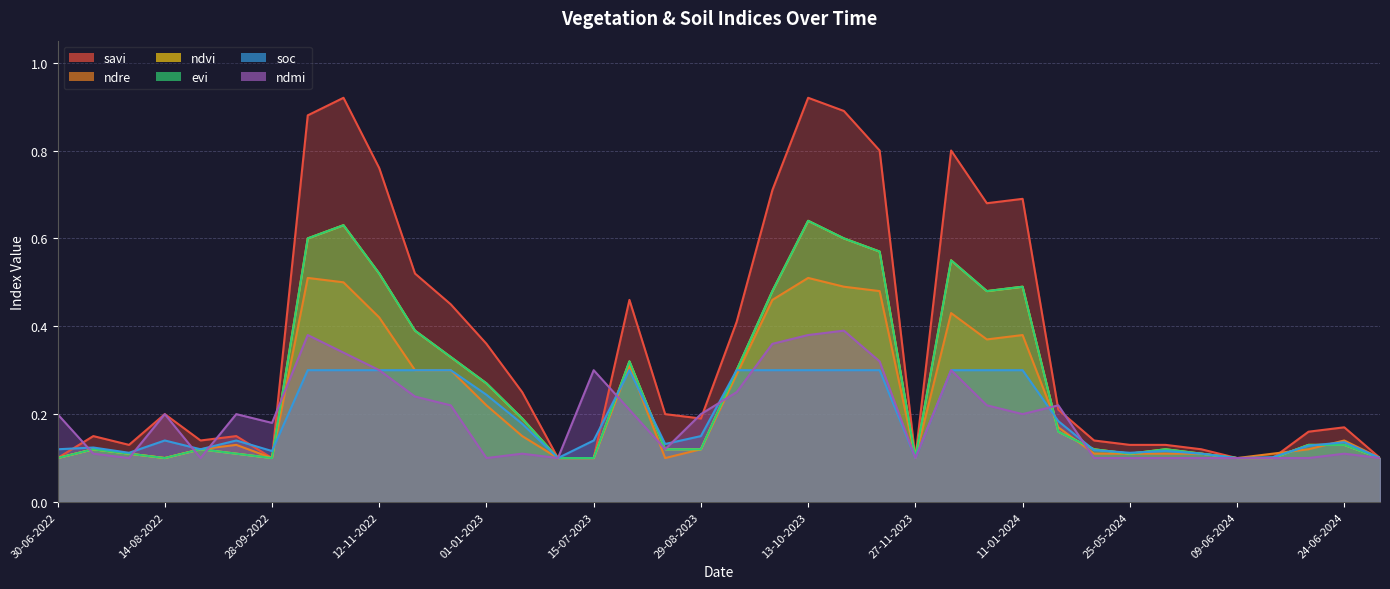

Count the number of data series in this chart.

6